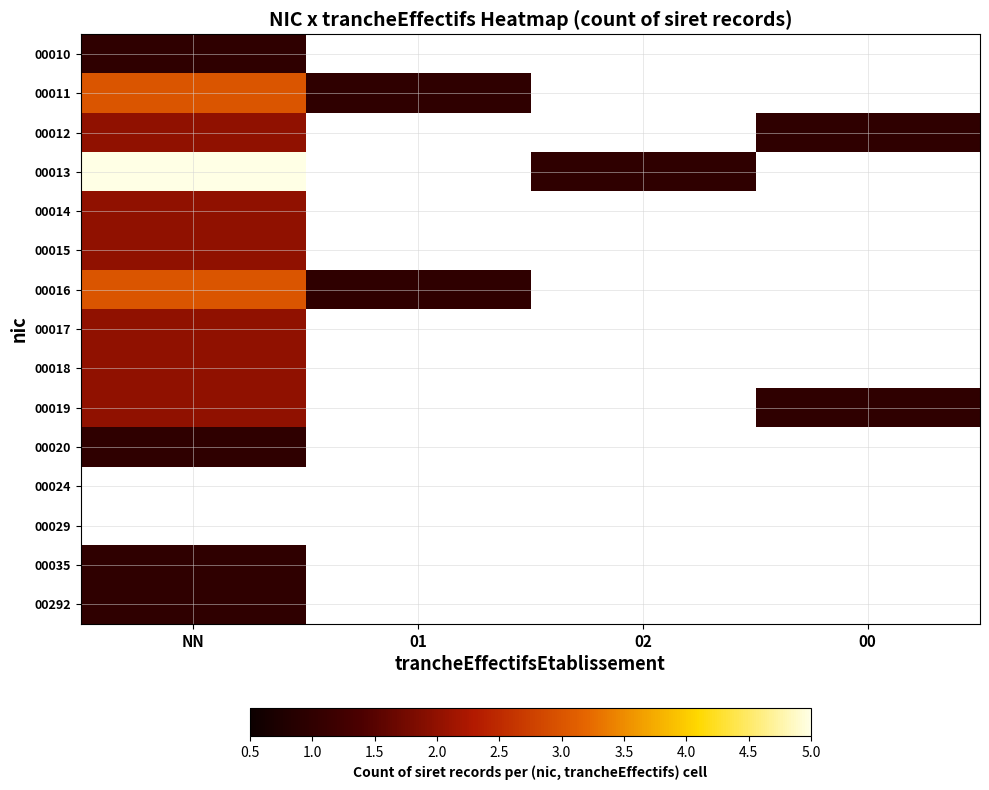

At which label is 00019 closest to 1?

00